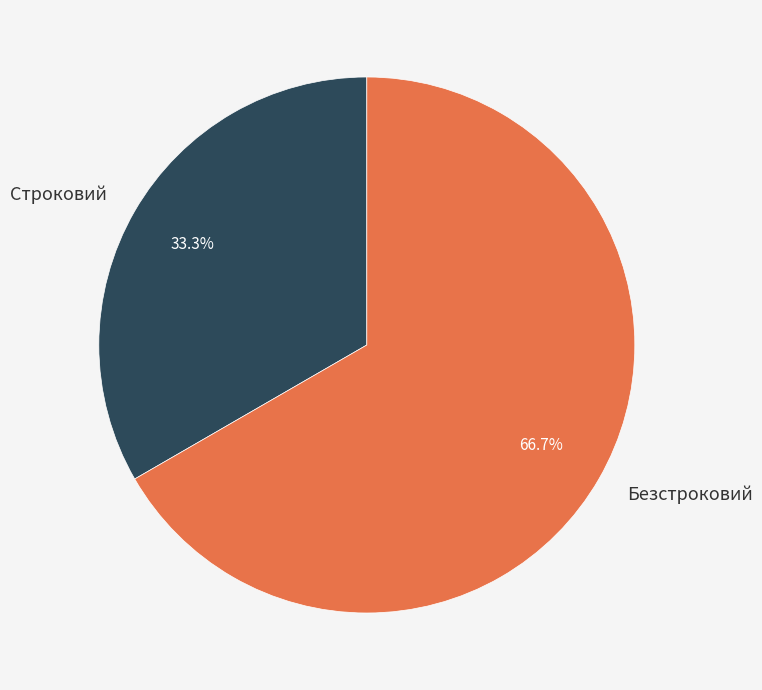

Does Строковий represent more than half of the total?

No